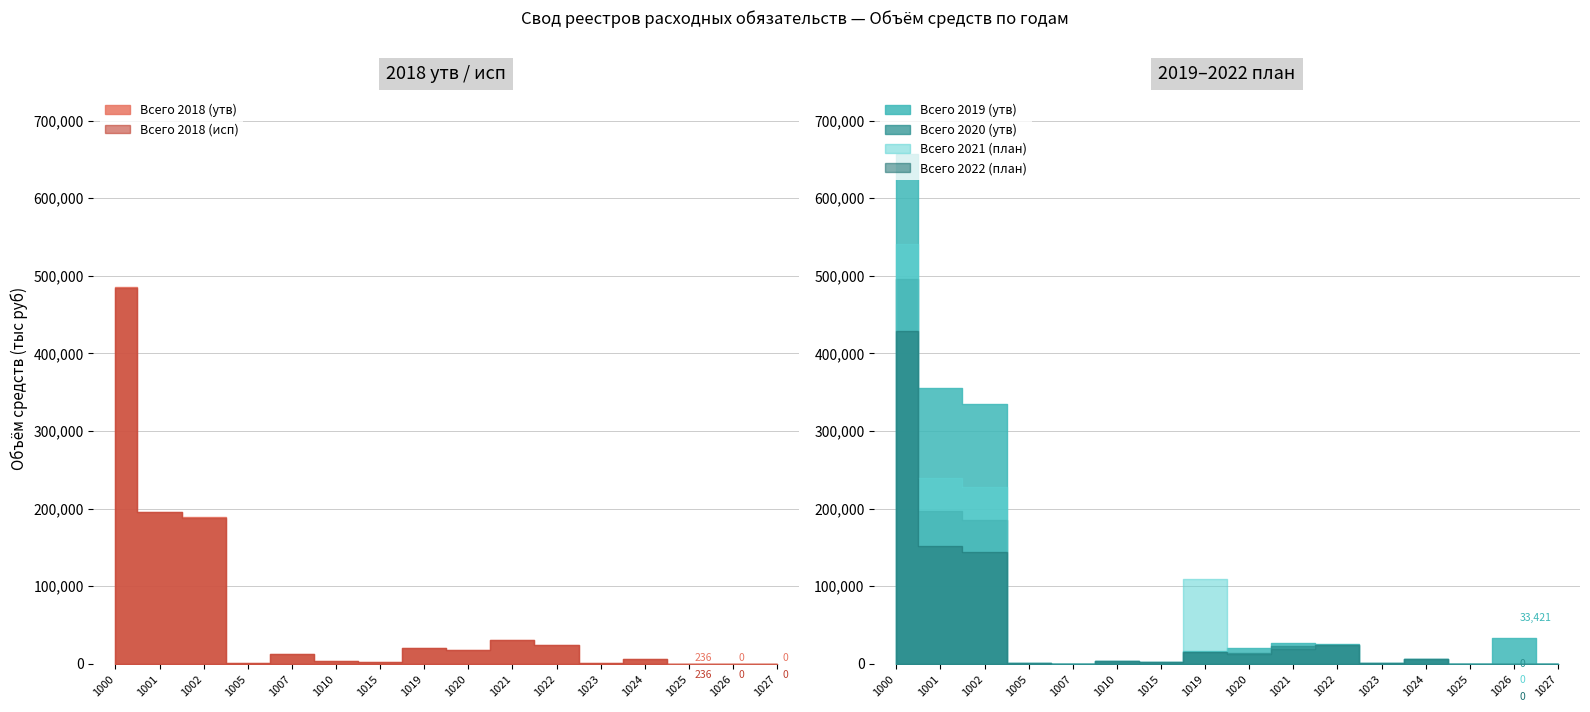

True or false: Всего 2021 (план) and Всего 2022 (план) intersect in this chart.

False